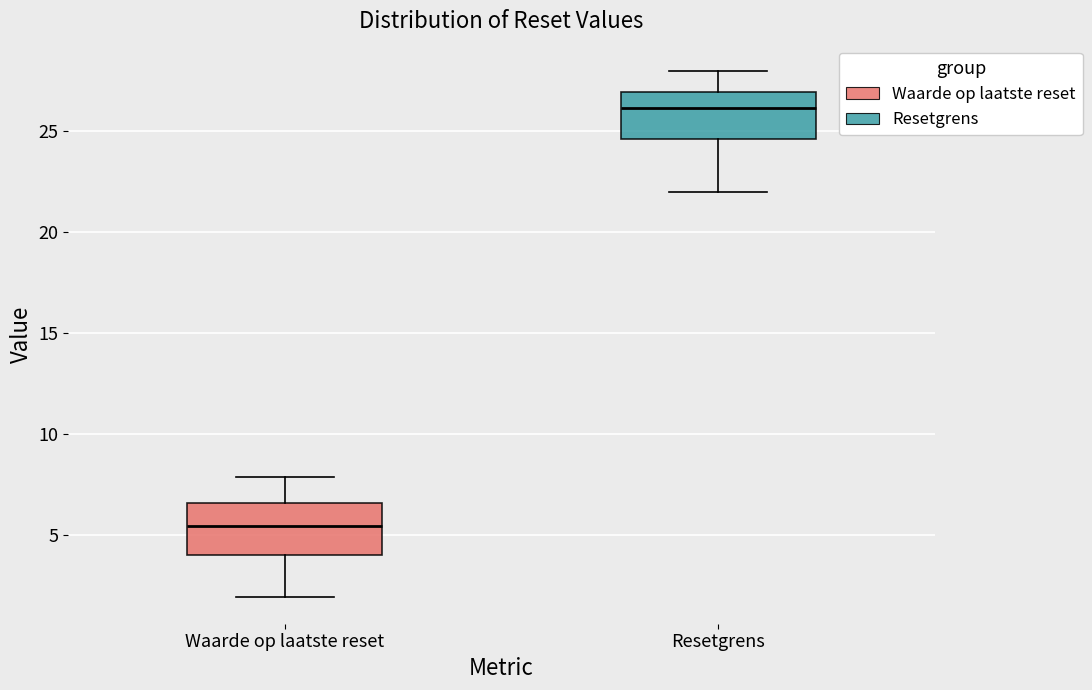

Reading left to right, read every box against the y-axis: the position of its median line, the range the box covers, and the ends of its whiskers. The values are not printed on the chart, so give them approximately, as read against the axis.

Waarde op laatste reset: median 5.5, box 4.0 to 6.5, whiskers 2.0 to 8.0
Resetgrens: median 26.0, box 24.5 to 27.0, whiskers 22.0 to 28.0